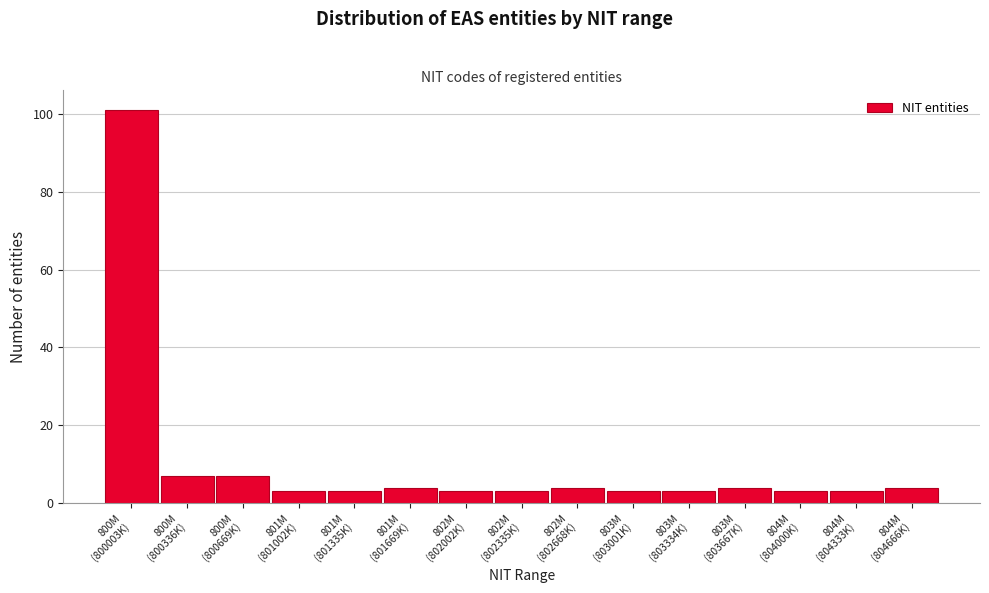

Reading left to right, list all the values displayed in this chart.

101	7	7	3	3	4	3	3	4	3	3	4	3	3	4